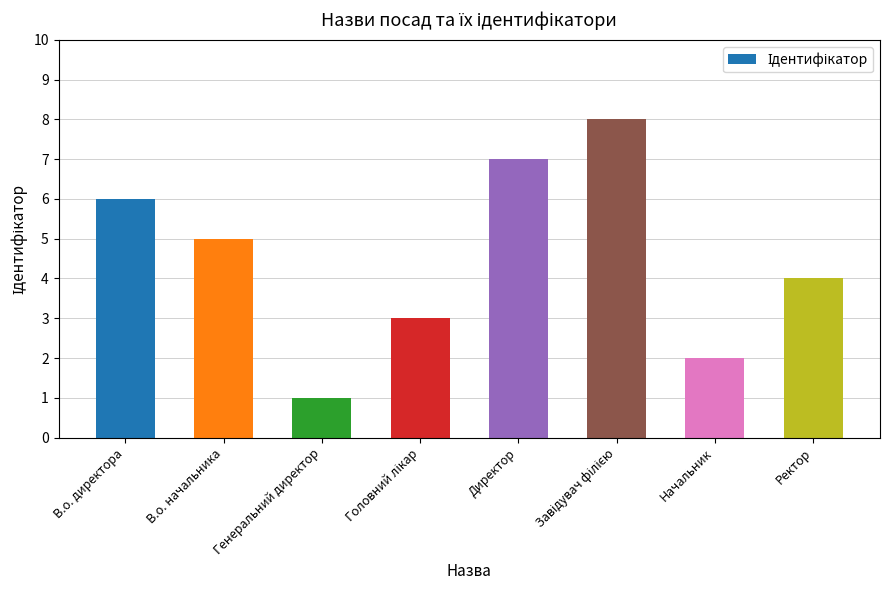

At which category does the chart reach its minimum across all series?

Генеральний директор